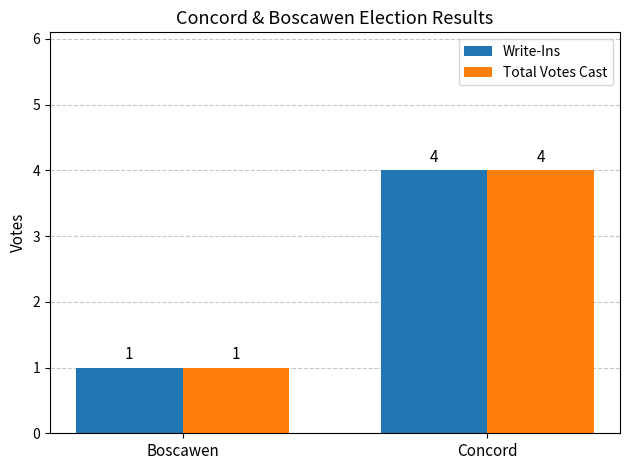

The value of Total Votes Cast at Concord is 3. True or false?

False